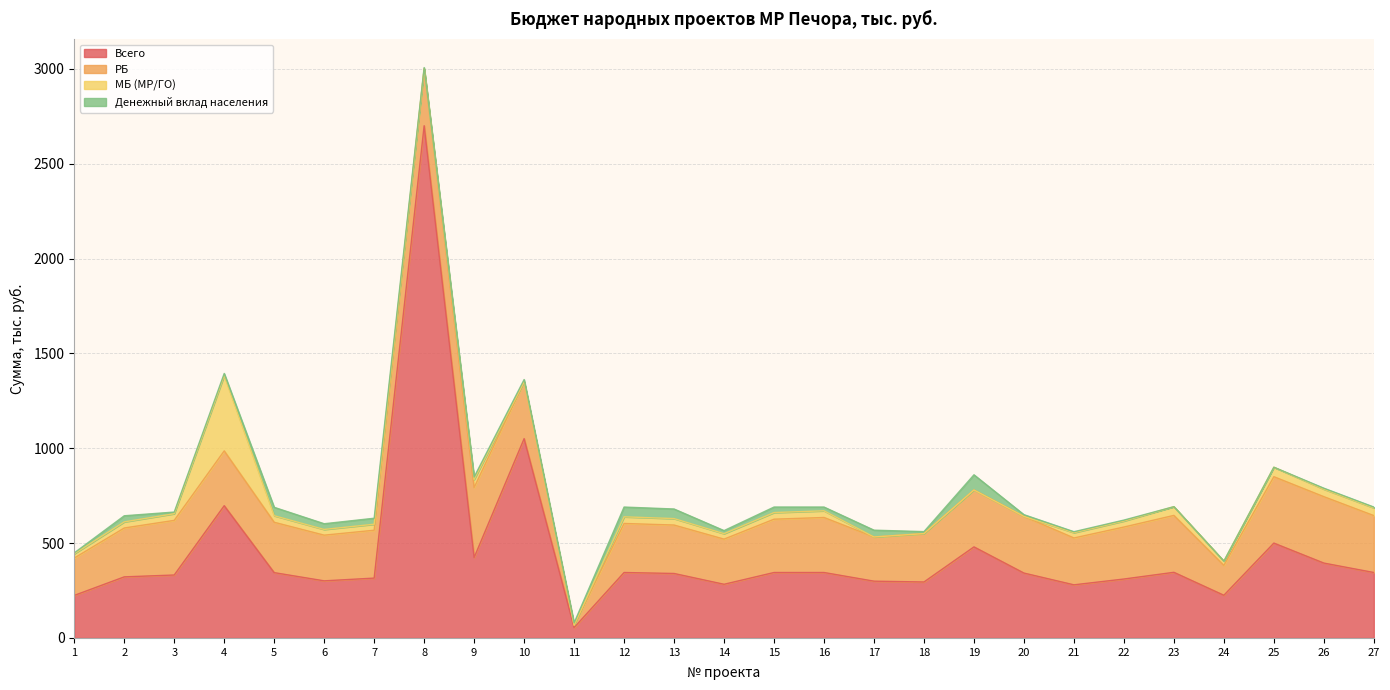

What is the greatest value displayed?

2700.0